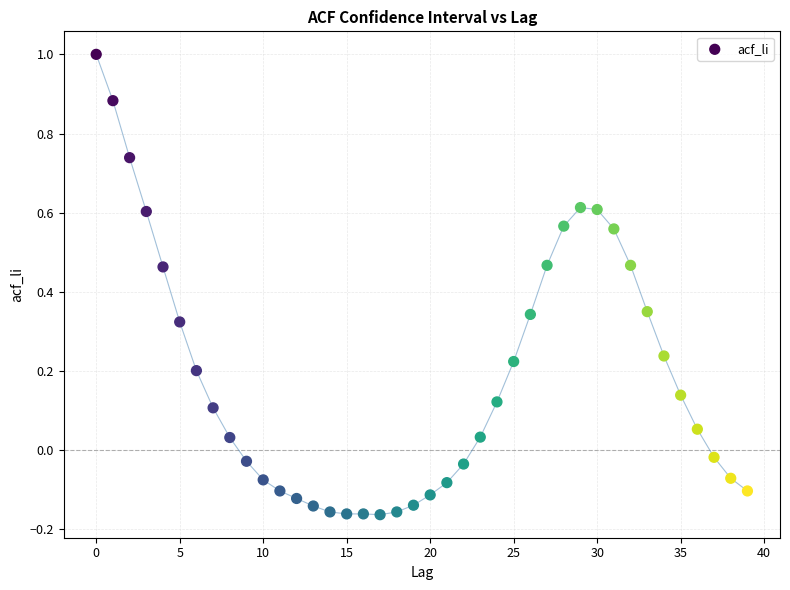

What is the range of Y values (max minus min)?

1.2